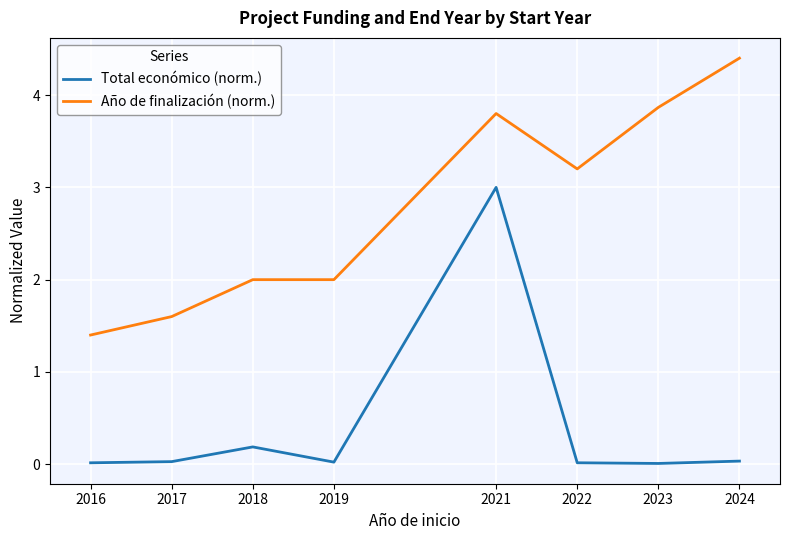

How many series are shown in this chart?

2